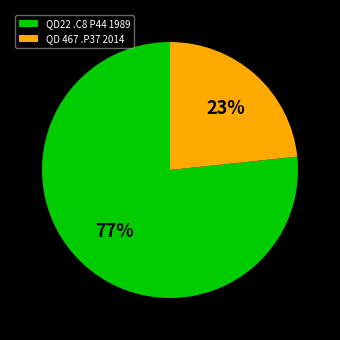

To the nearest percent, what is the average slice percentage?

50%